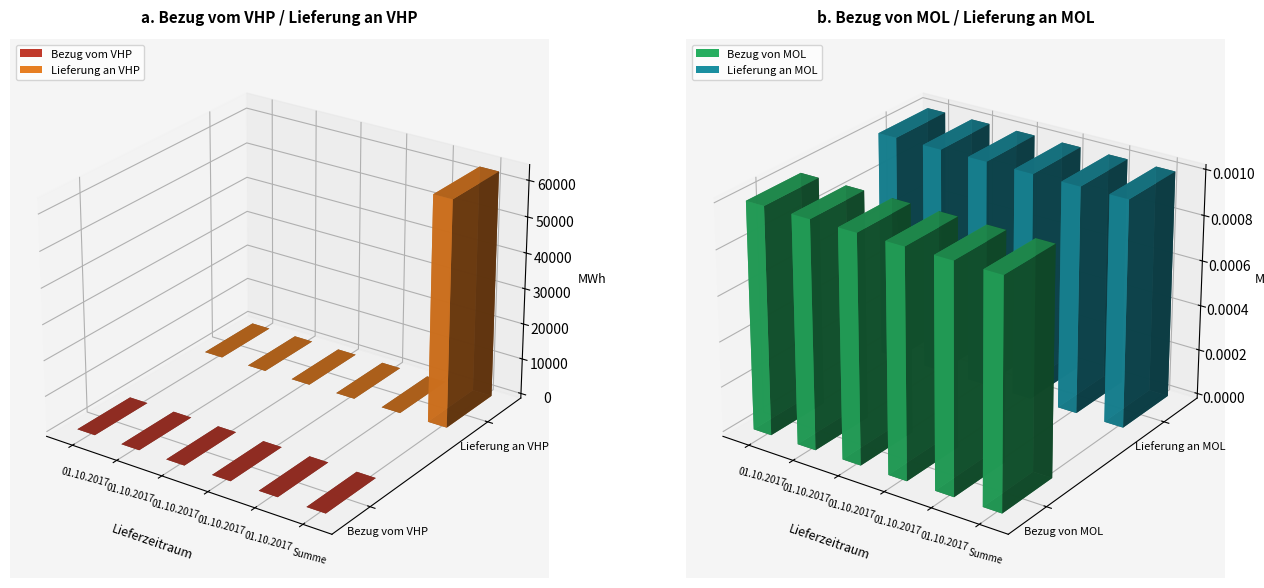

At which category is the sum across all series the highest?

Summe